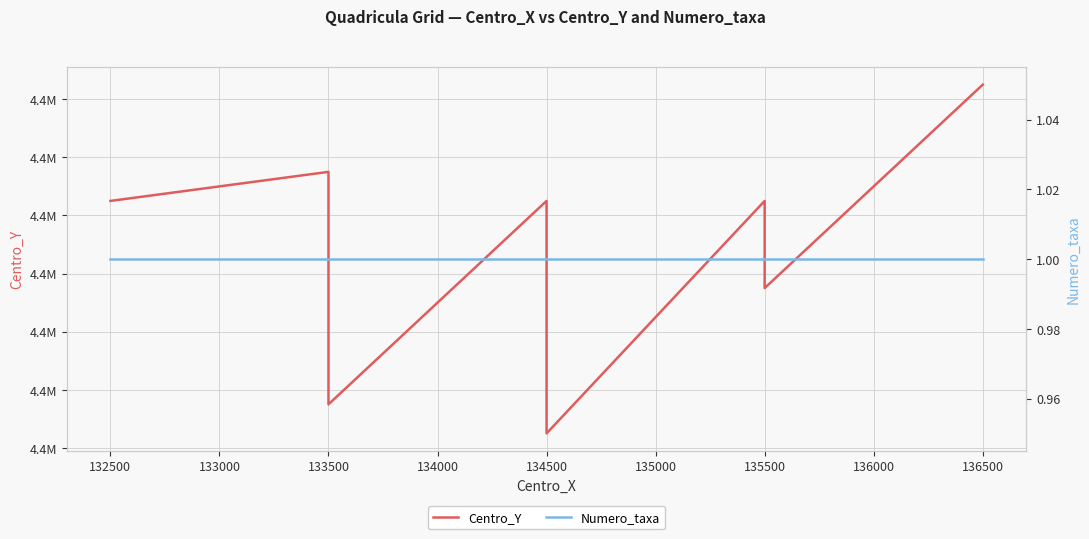

What is the sum of all Centro_Y values?

87486000